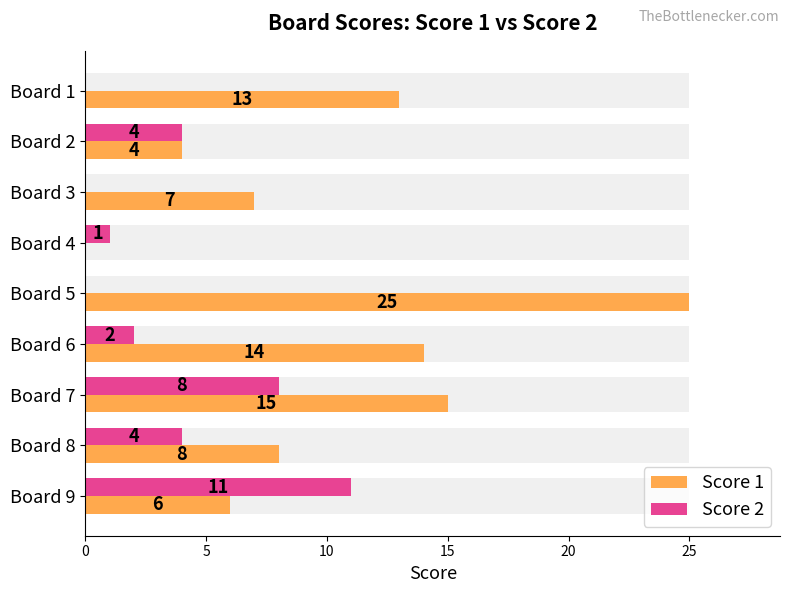

What is the value of the Score 2 bar at the 7th from the left?

8